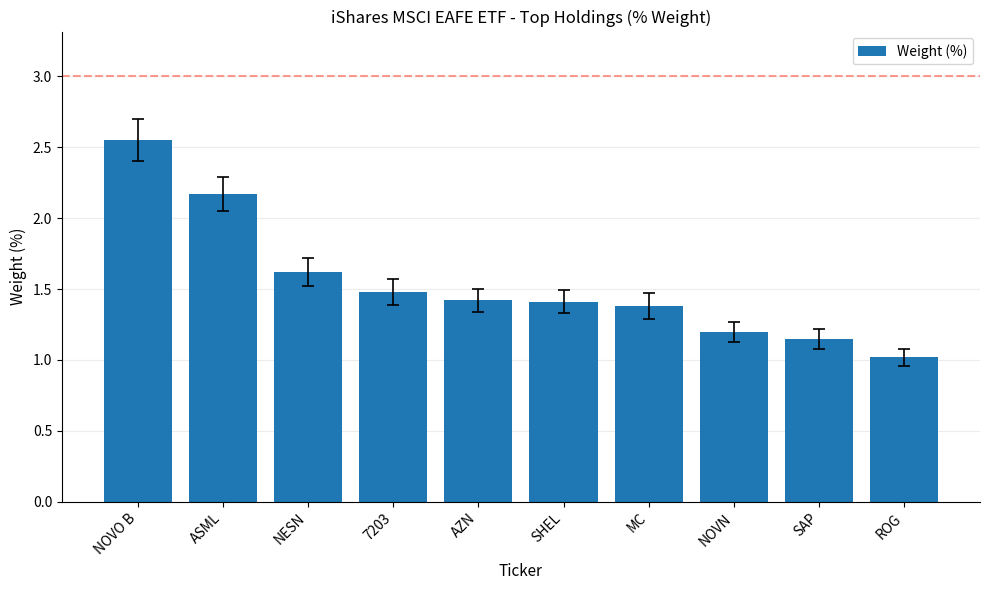

What position from the right is AZN?

6